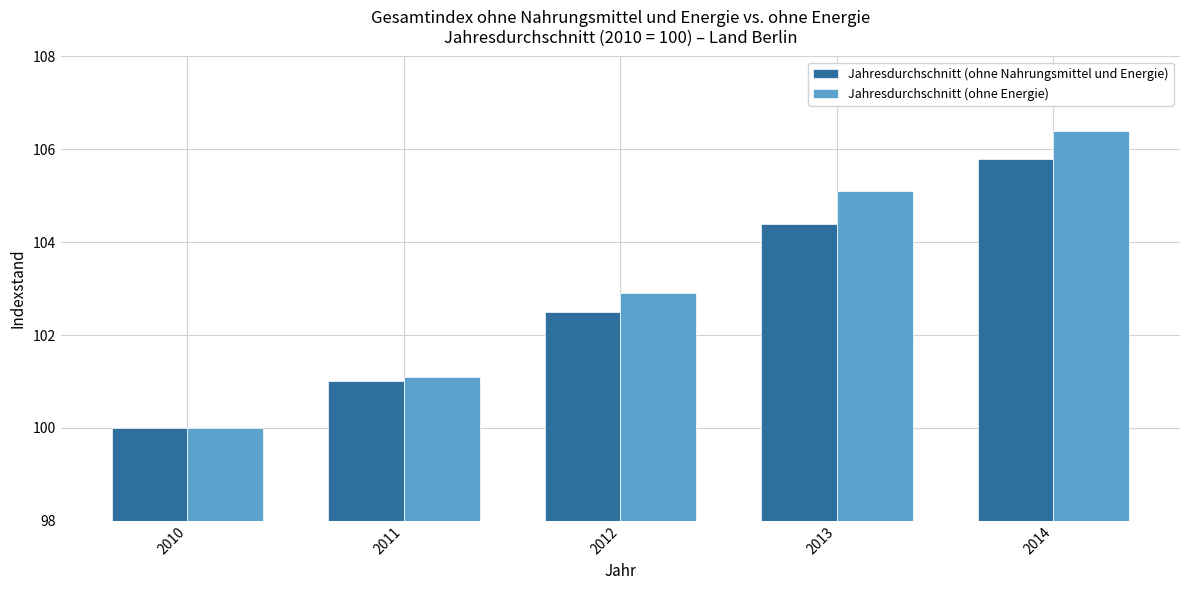

How many values in the Jahresdurchschnitt (ohne Nahrungsmittel und Energie) series are below 102?

2